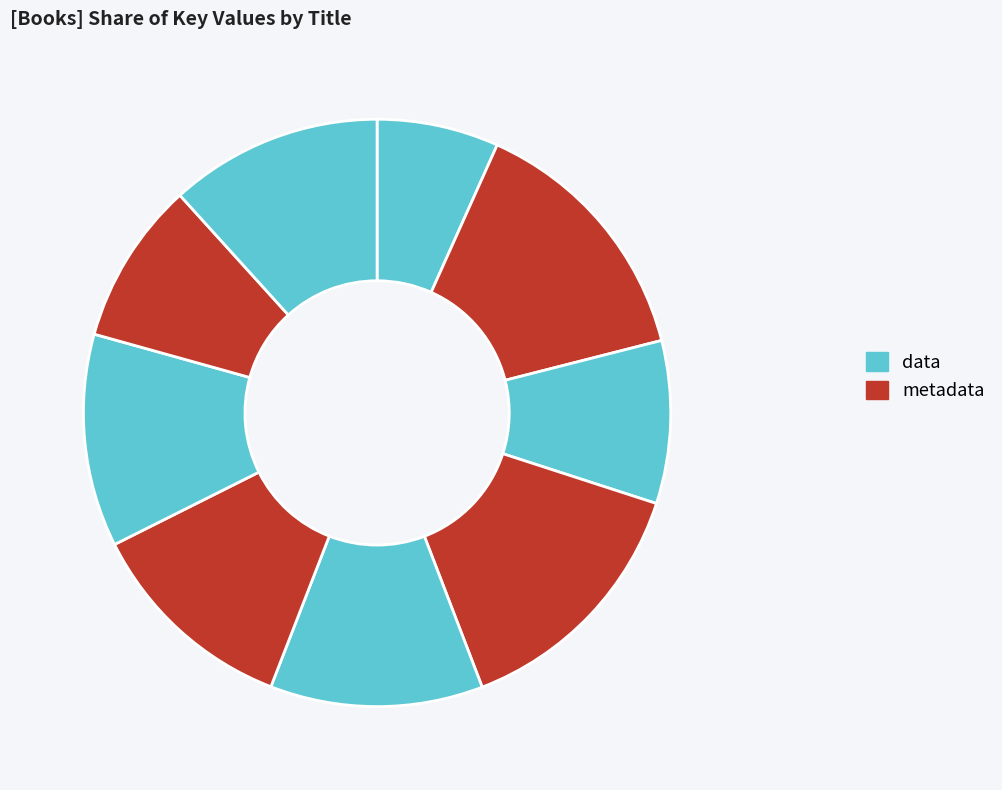

Count the number of slices in the pie.

9